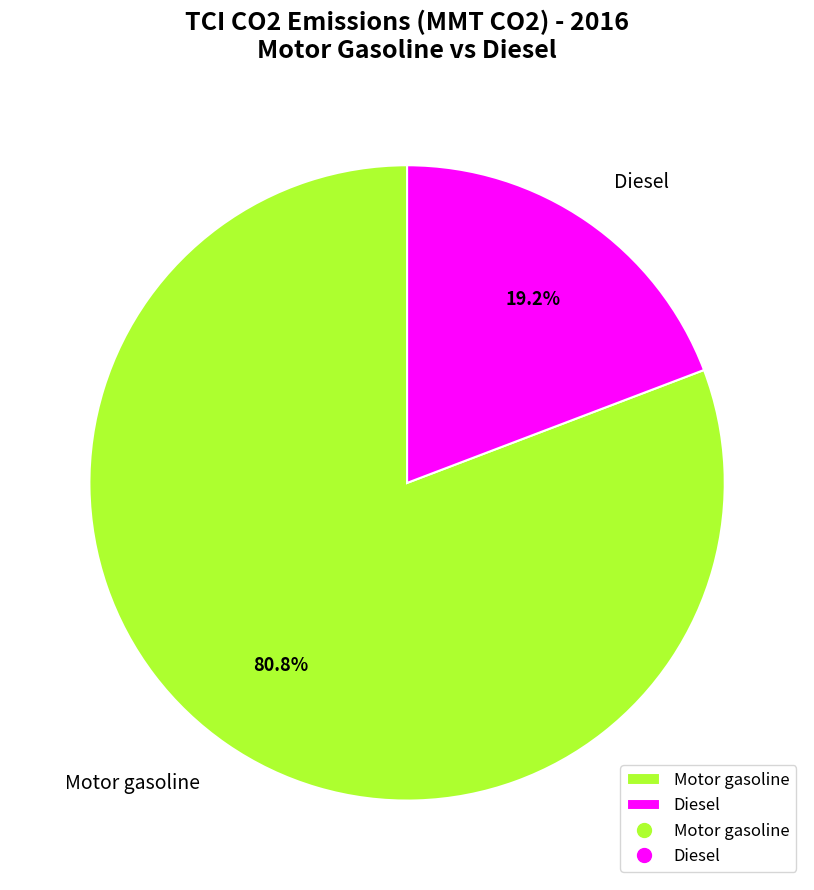

How many segments does this pie chart have?

2